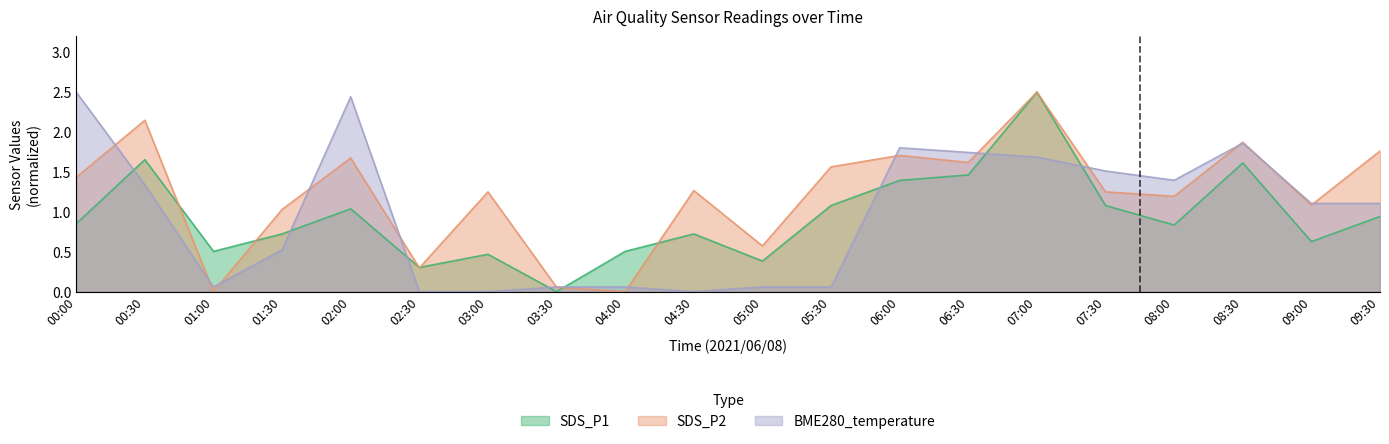

What position from the right is 09:00?

2